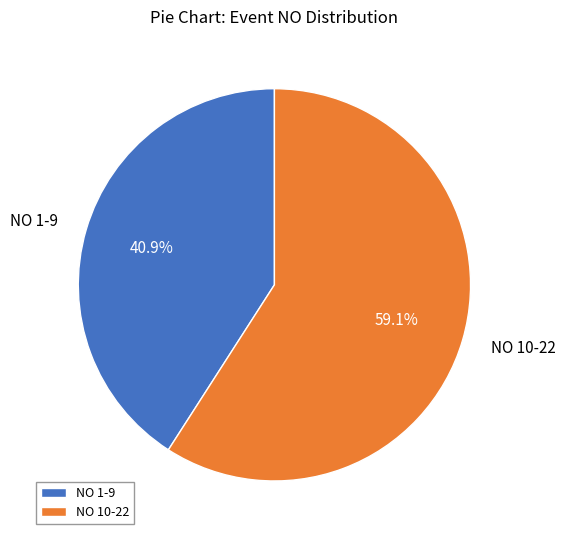

Rank the categories by value from highest to lowest.

NO 10-22, NO 1-9